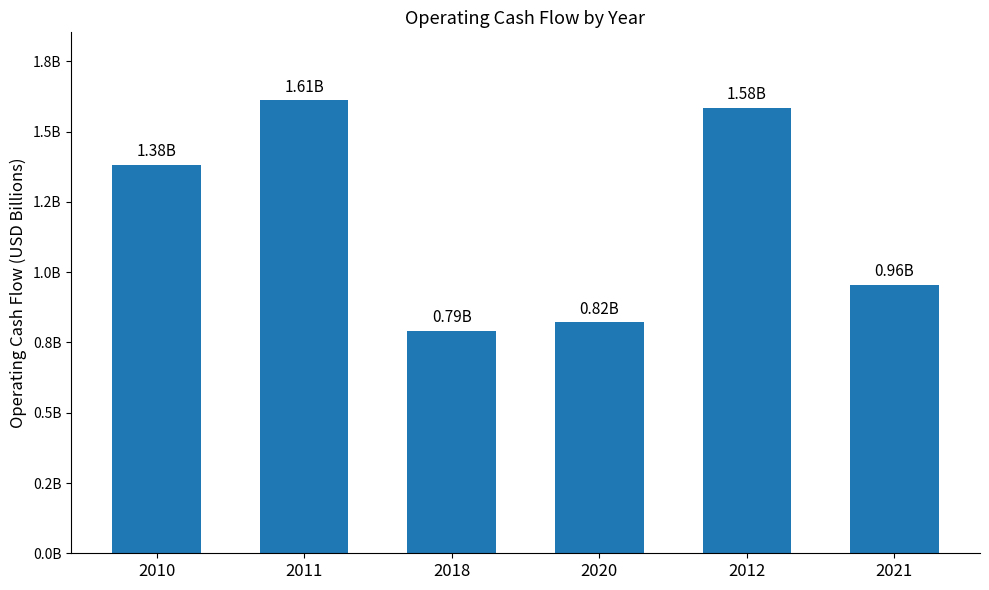

What is the value of the 6th bar from the left?

956000000